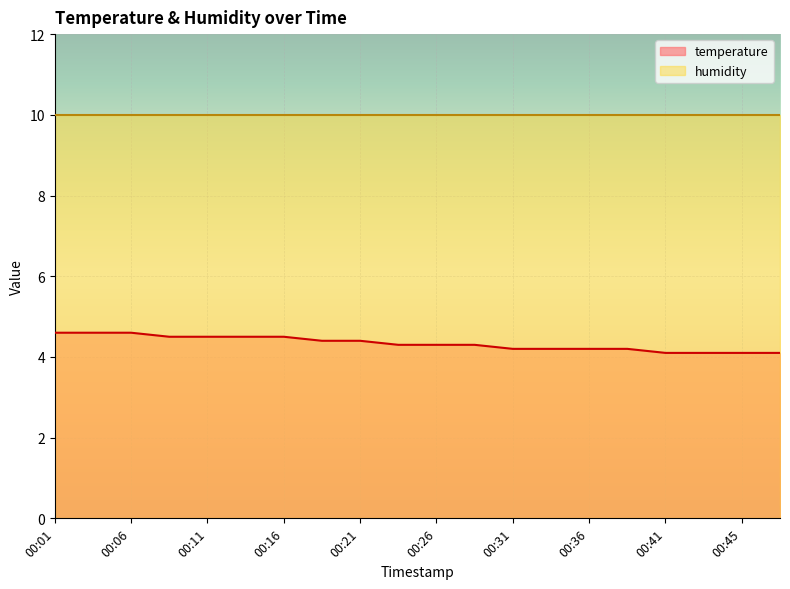

Does the chart display data point markers on the line(s)?

No